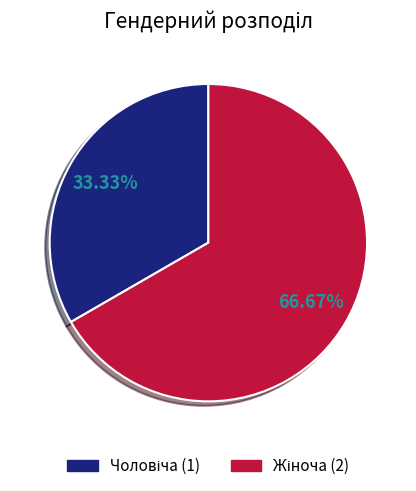

How many slices are in this pie chart?

2